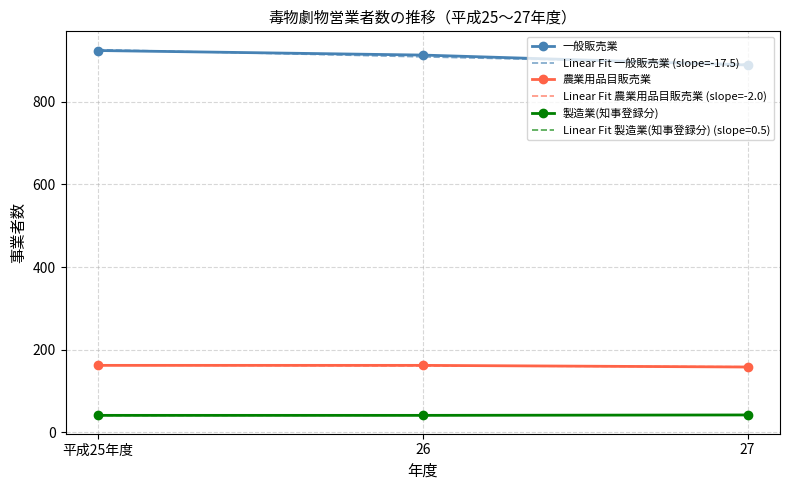

The Linear Fit 一般販売業 (slope=-17.5) series shows 234.4 at 26. True or false?

False